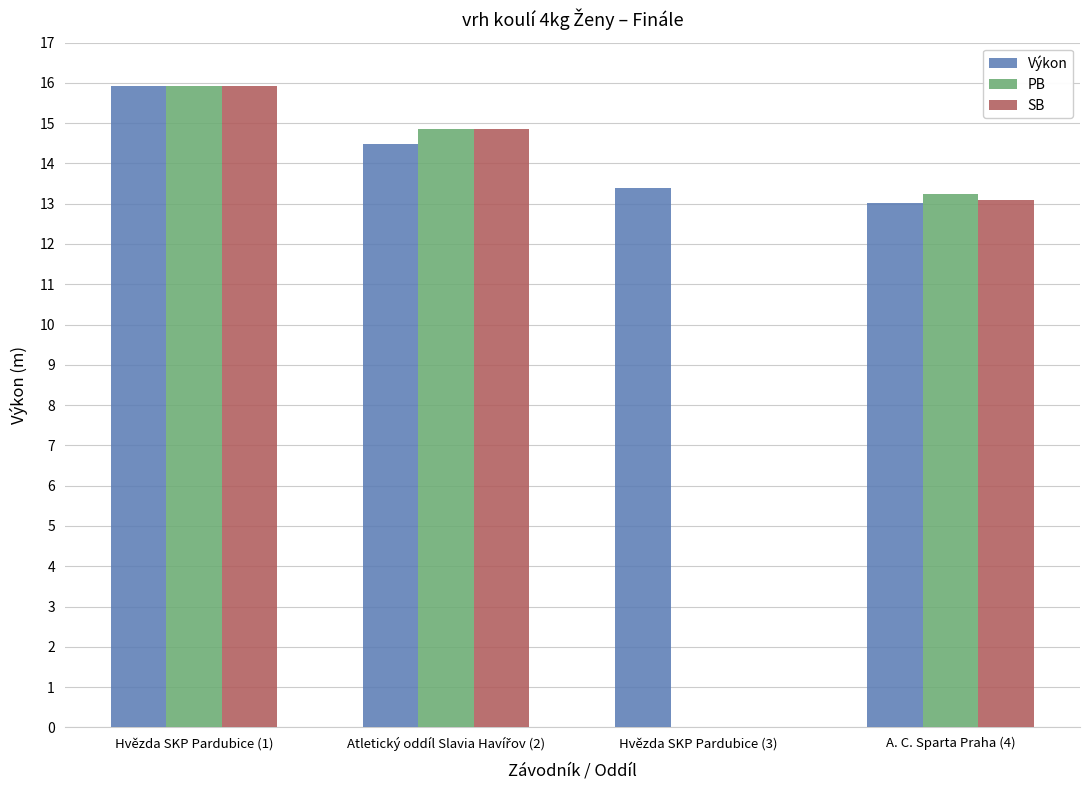

True or false: SB has a value of 22.1 at Hvězda SKP Pardubice (1).

False